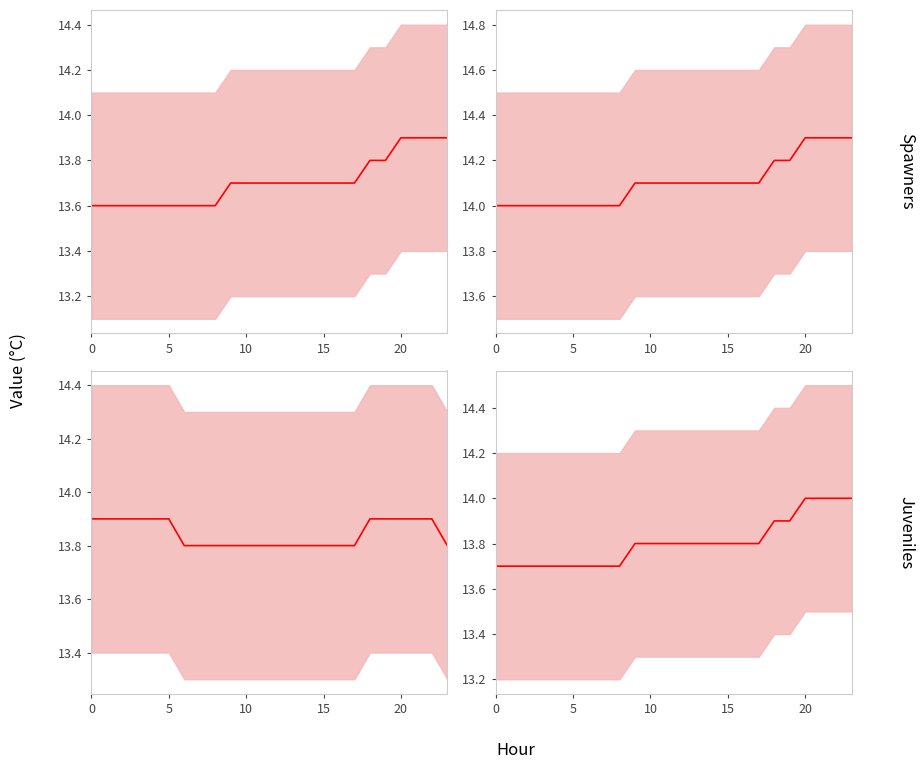

The chart shows a value of 13.8 at 11. True or false?

True